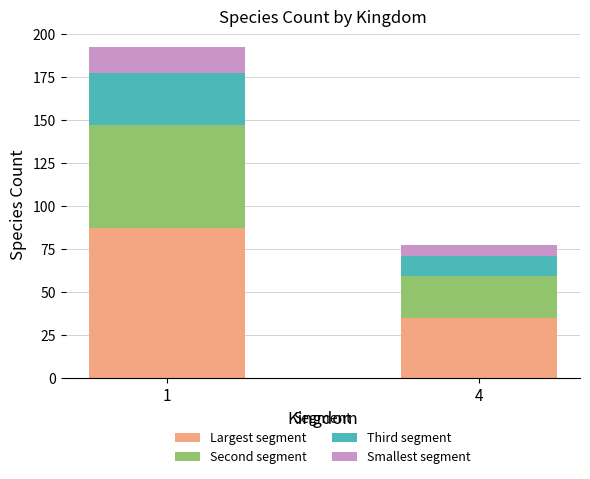

Which category has the lowest value in the Largest segment series?

4